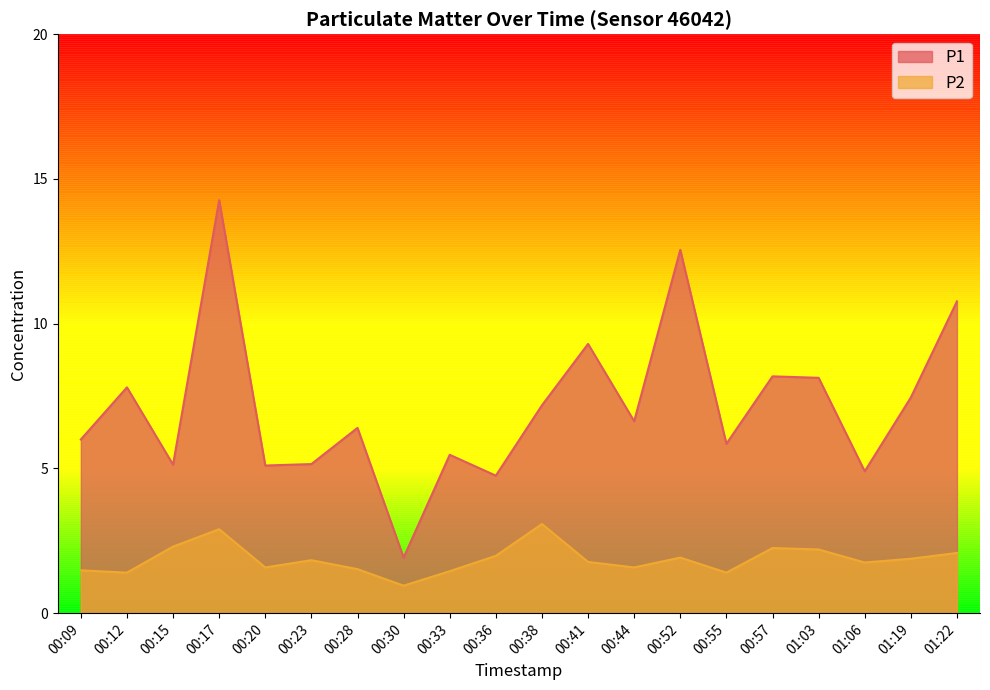

What position from the left is 00:55?

15